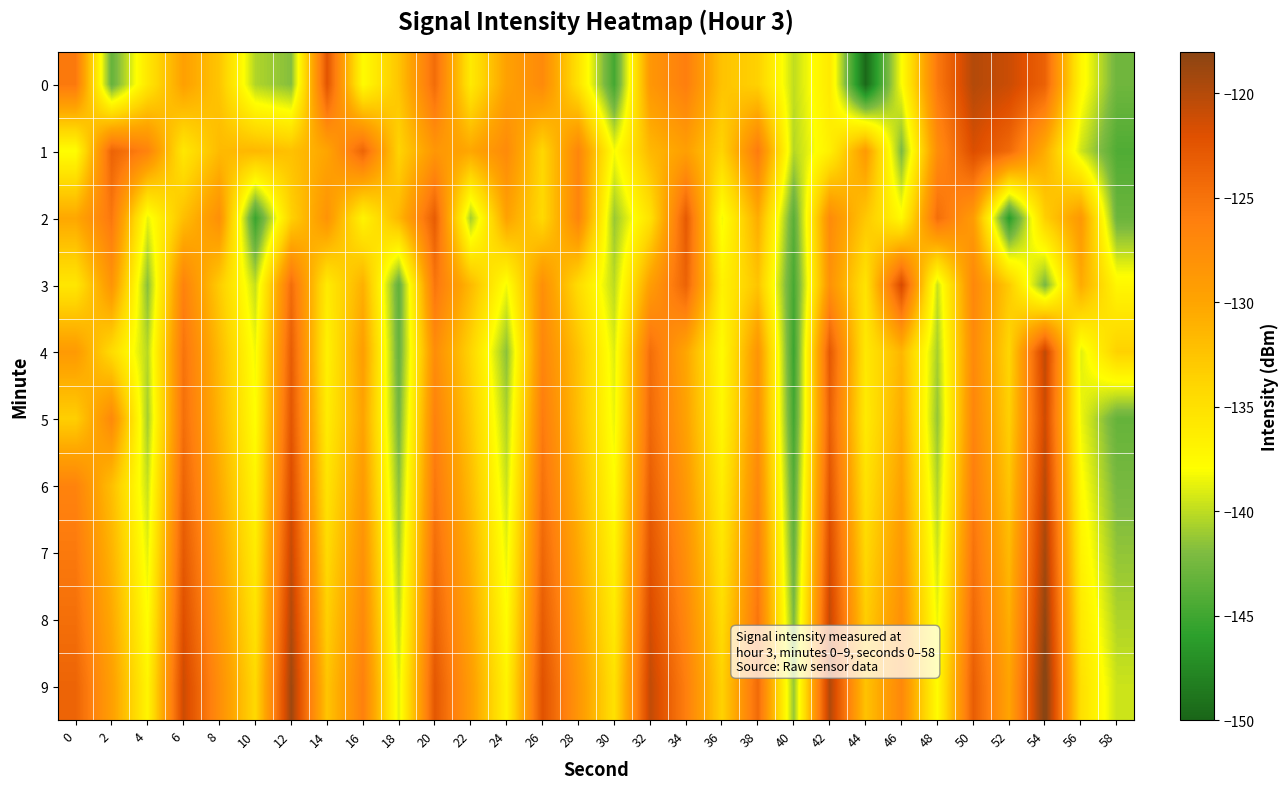

At 48, list the series in order from largest to smallest.

2, 0, 1, 9, 8, 7, 3, 6, 4, 5